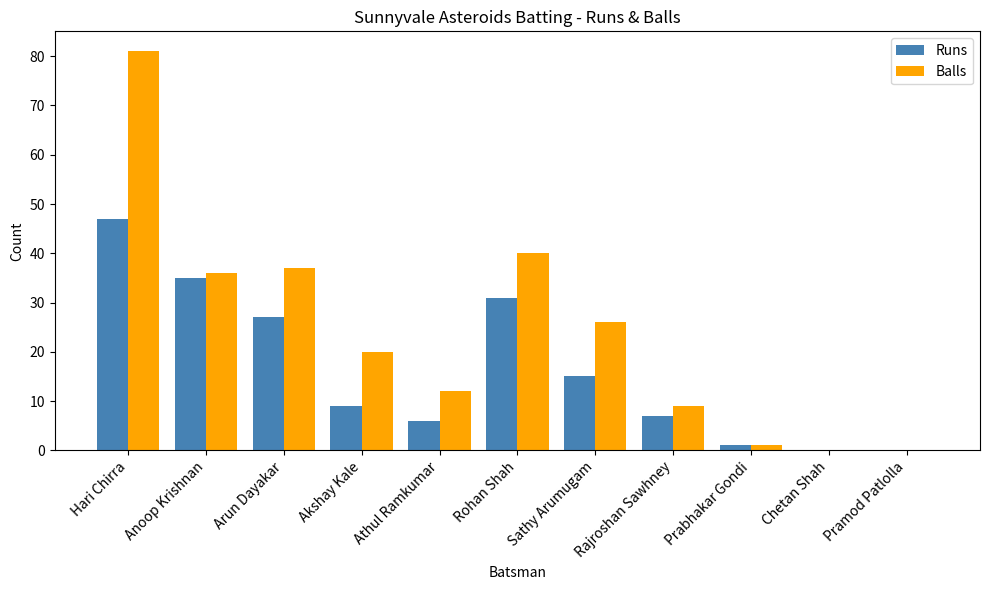

How many categories are shown in the chart?

11